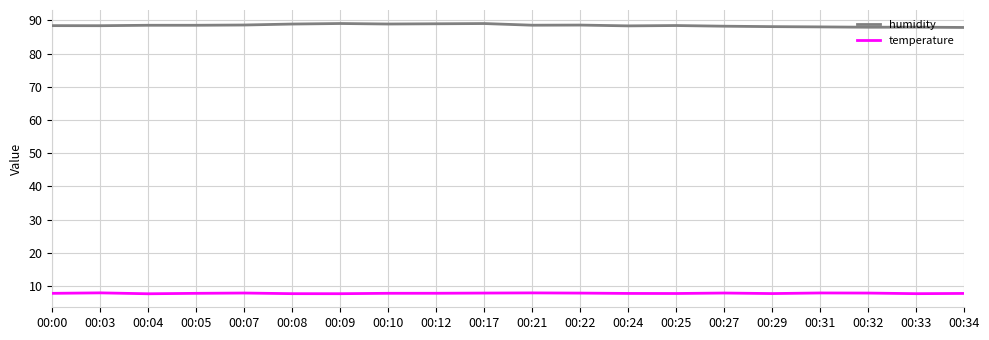

What is the difference between the highest and lowest values at 00:29?

80.4